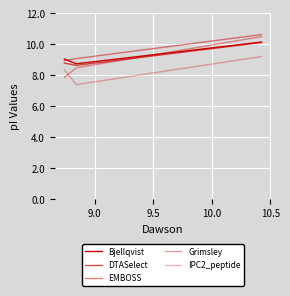

What is the average value of the IPC2_peptide series?

8.3